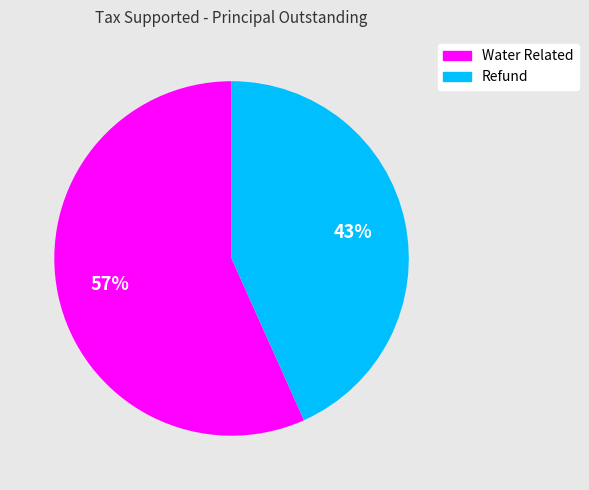

Does Water Related represent more than half of the total?

Yes